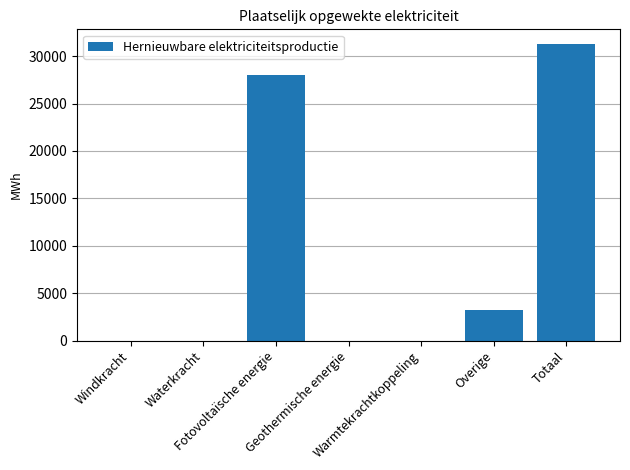

Reading left to right, transcribe all the data shown in this chart.

0.0	0.0	28026.8	0.0	0.0	3226.5	31253.3